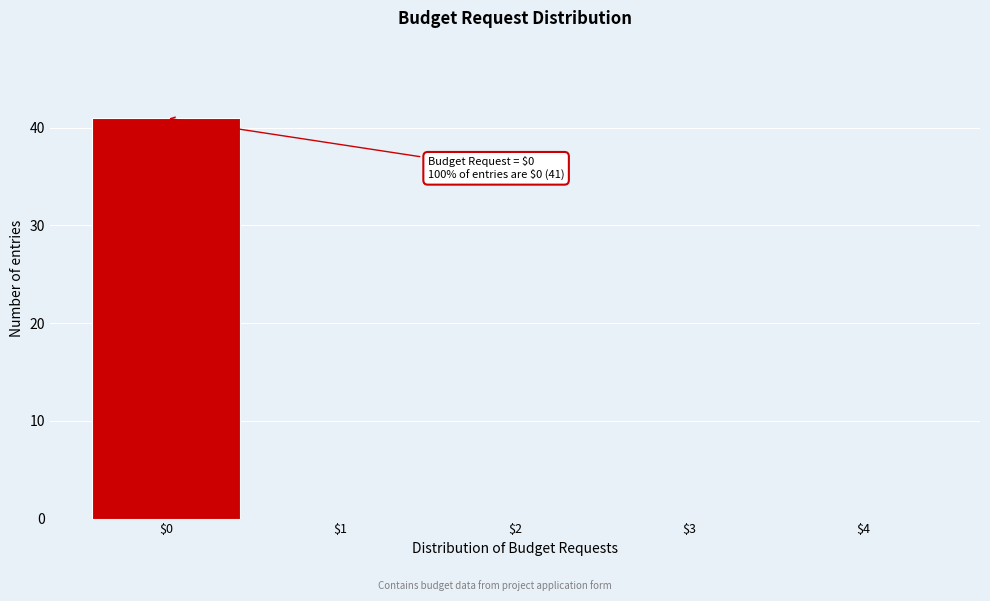

What is the sum of all values?

41